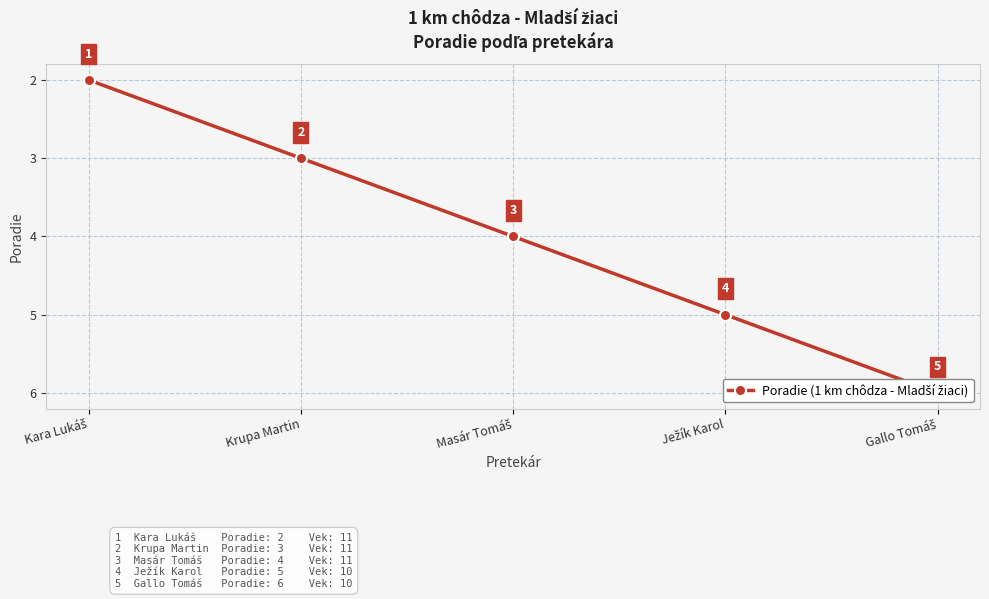

At which category does the chart reach its minimum across all series?

Kara Lukáš